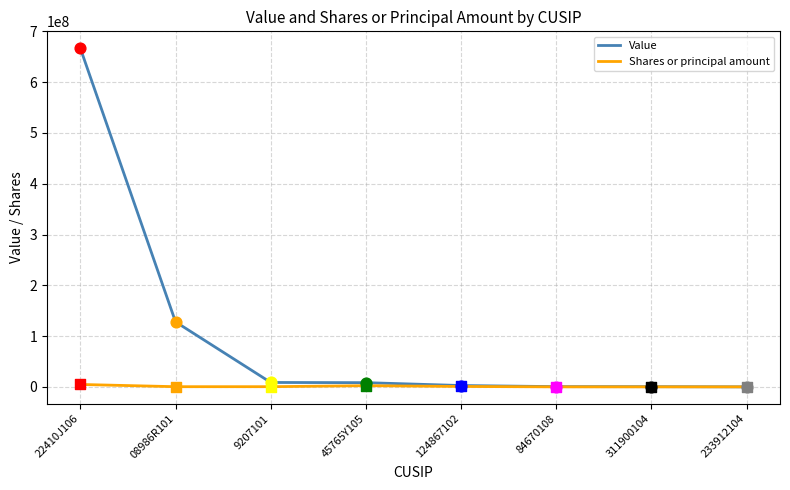

Between 22410J106 and 9207101, which series saw the biggest shift?

Value